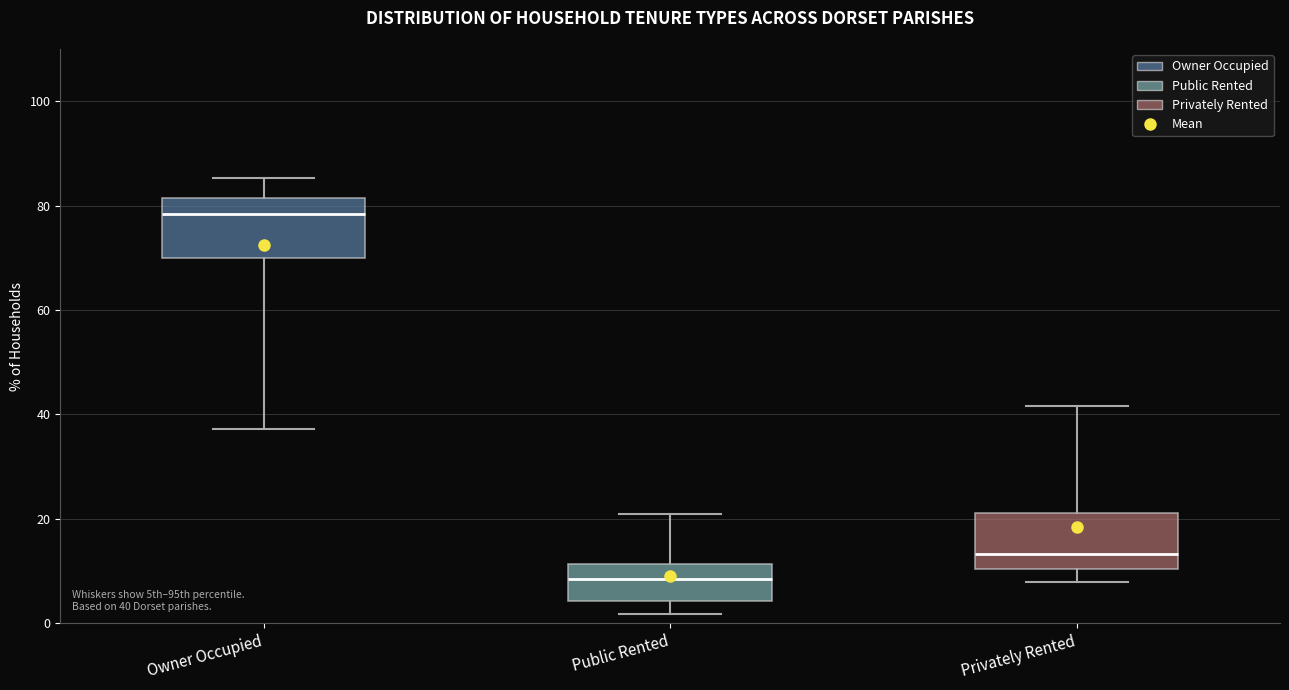

Which box's median line is the lowest?

Public Rented